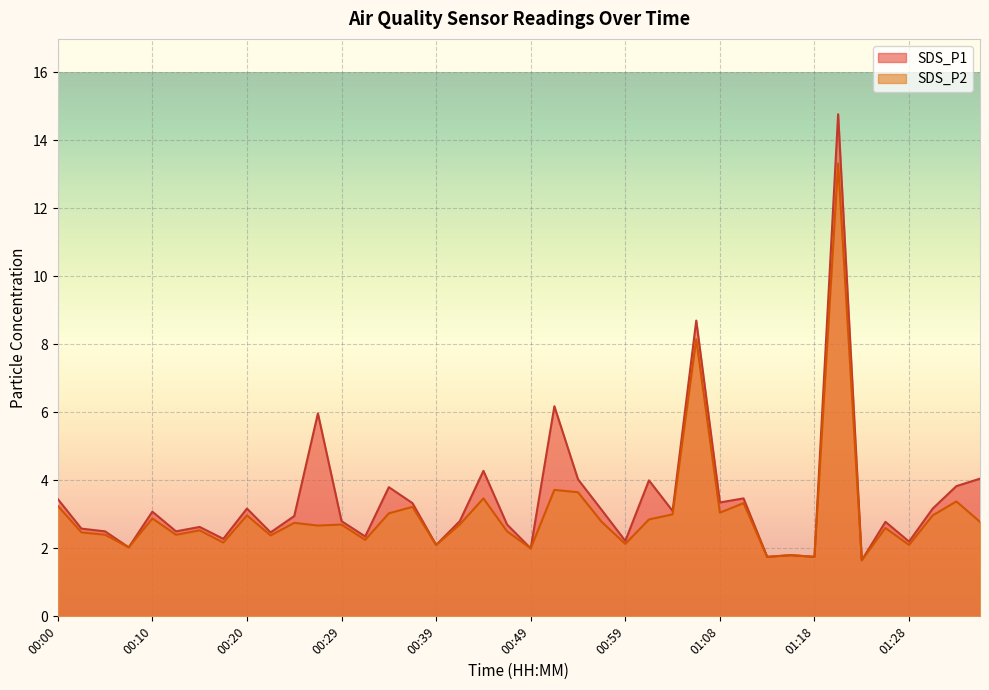

Which series has the largest total across all categories?

SDS_P1